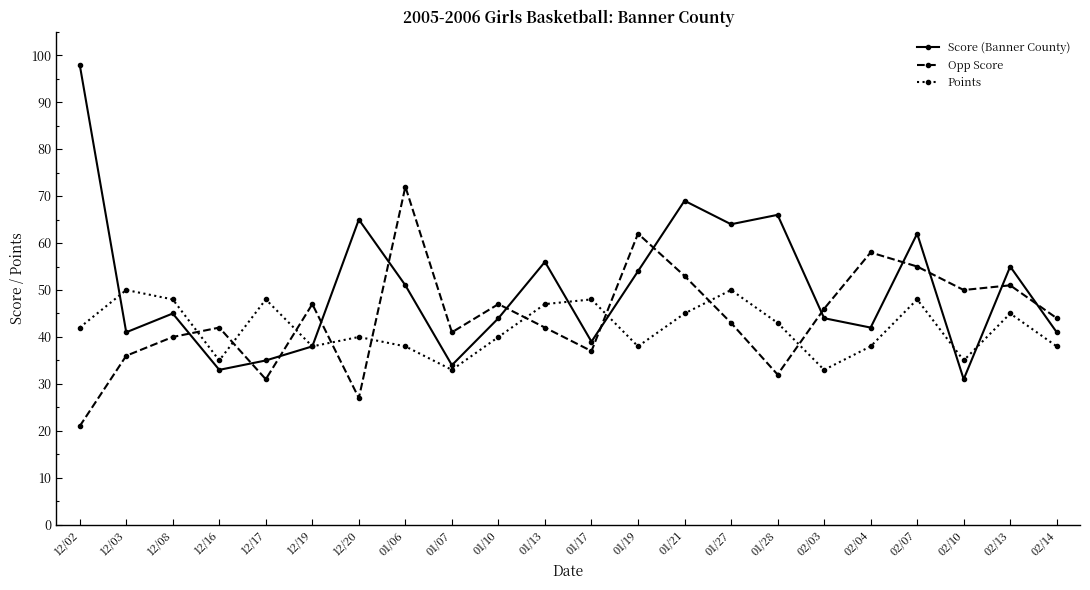

What is the difference between the second highest and second lowest values in the Score (Banner County) series?

36